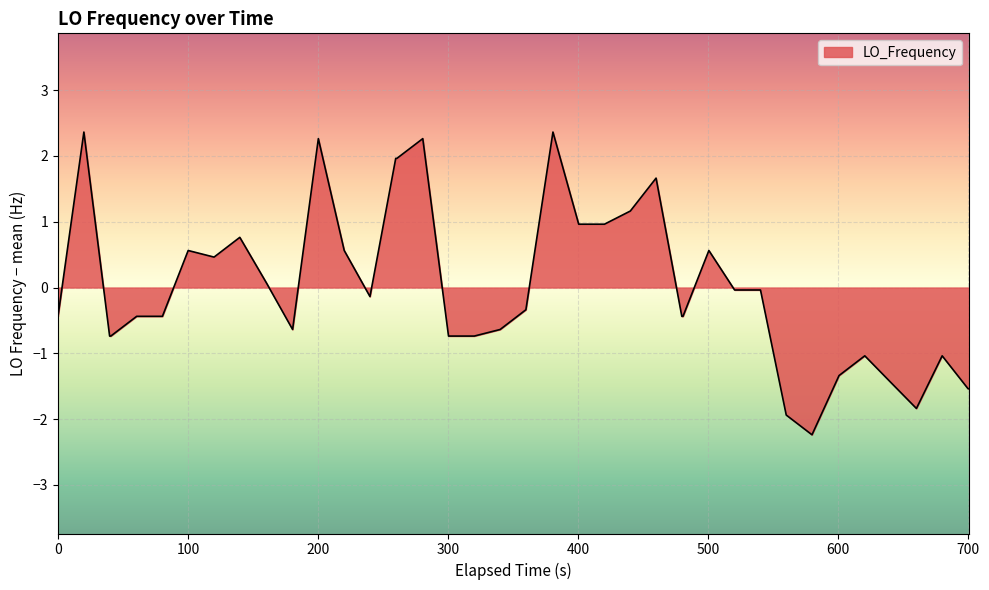

What is the greatest value displayed?

2.4